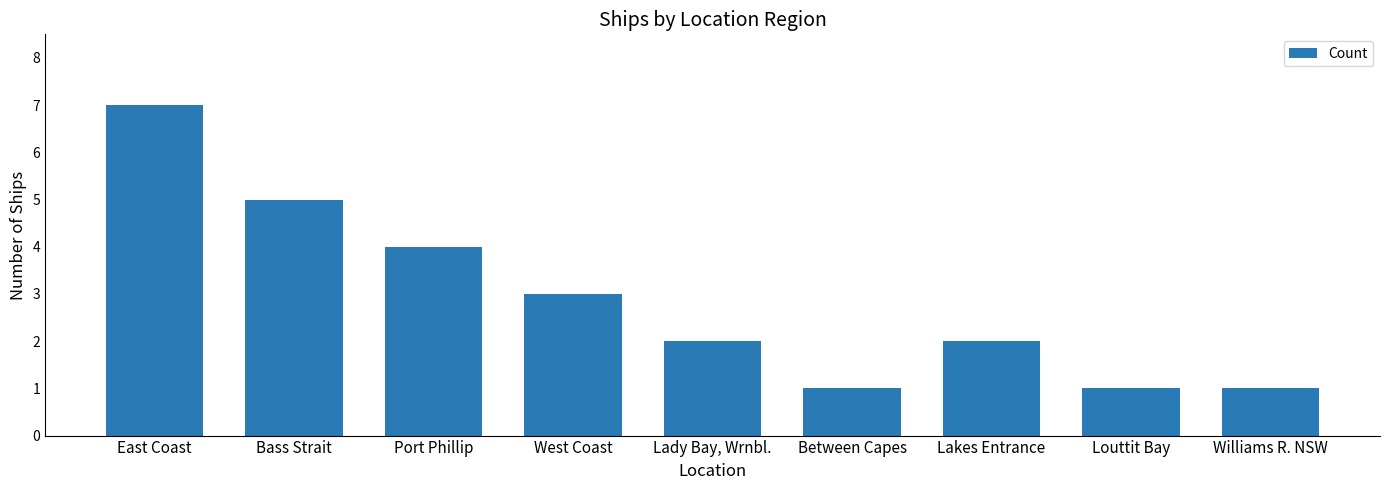

What is the change in value from East Coast to Williams R. NSW?

-6